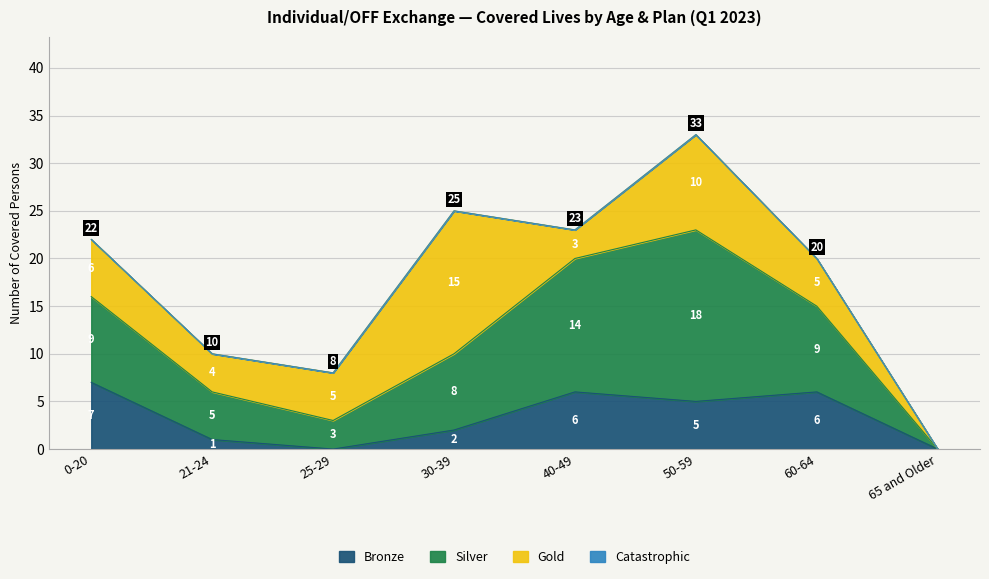

What is the difference between the highest and lowest values at 0-20?

9